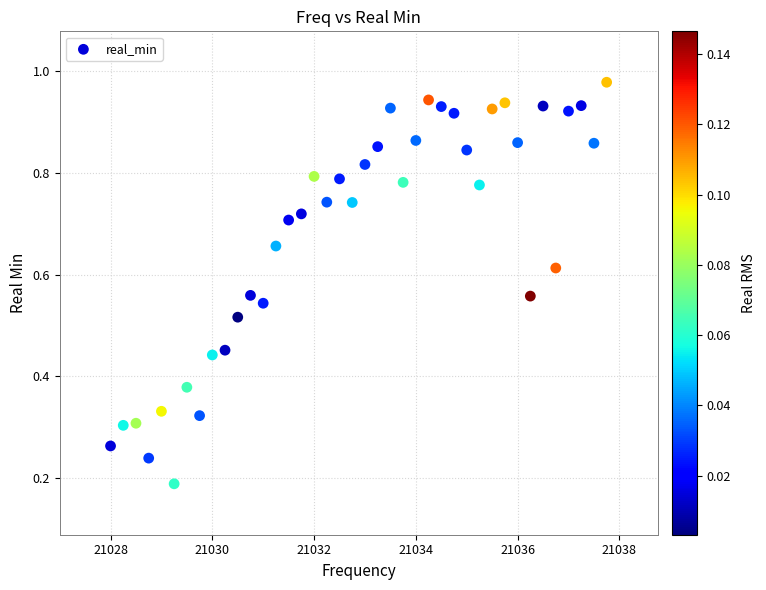

What is the range of X values (max minus min)?

9.8